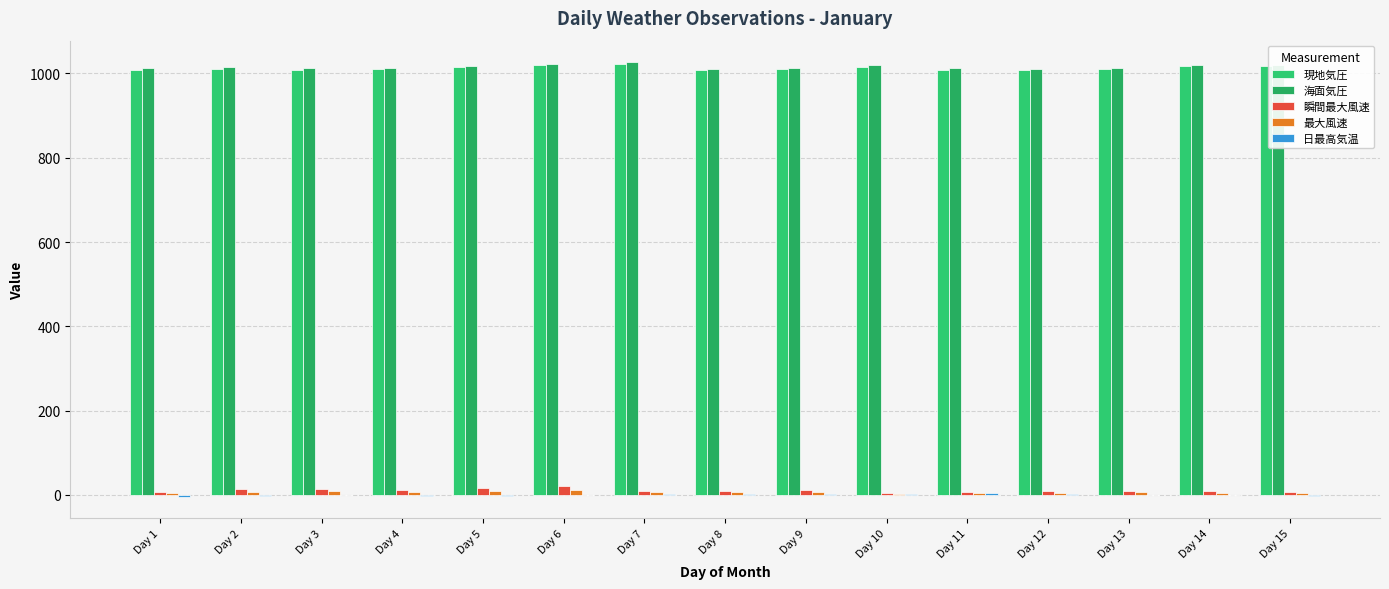

Are the bars grouped side by side (vs. stacked)?

Yes